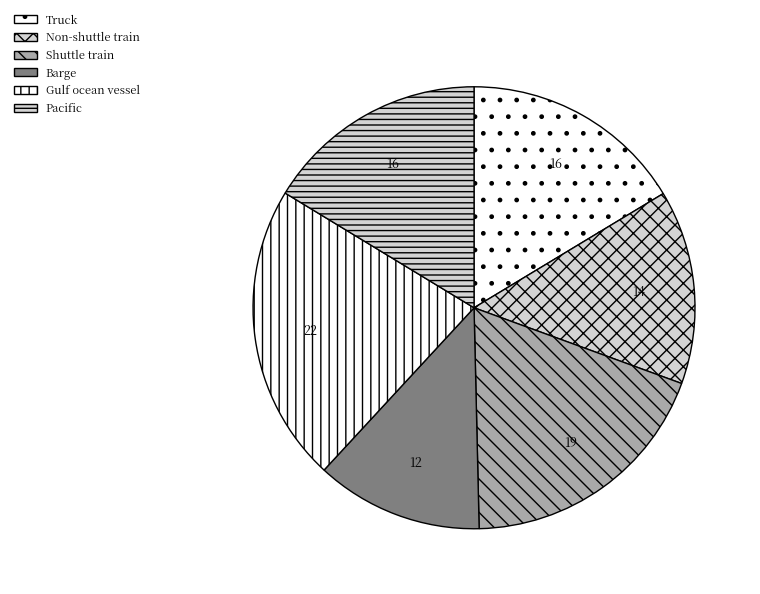

Is there any slice that represents more than half of the pie?

No